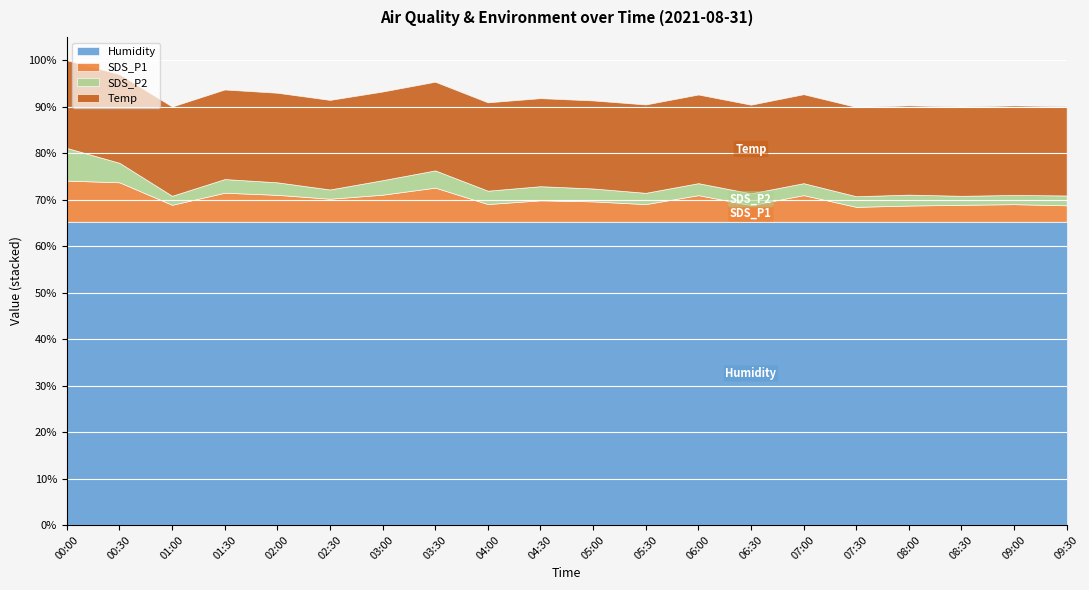

What is the average value of the SDS_P2 series?

4.4